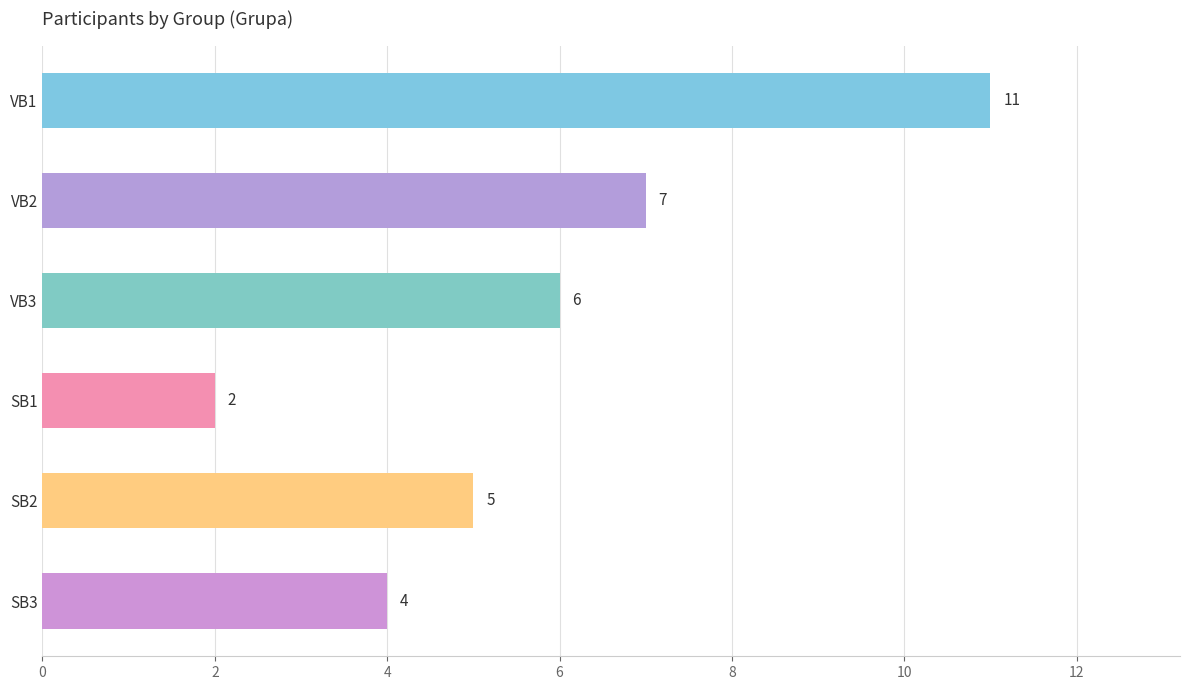

What is the average value?

6